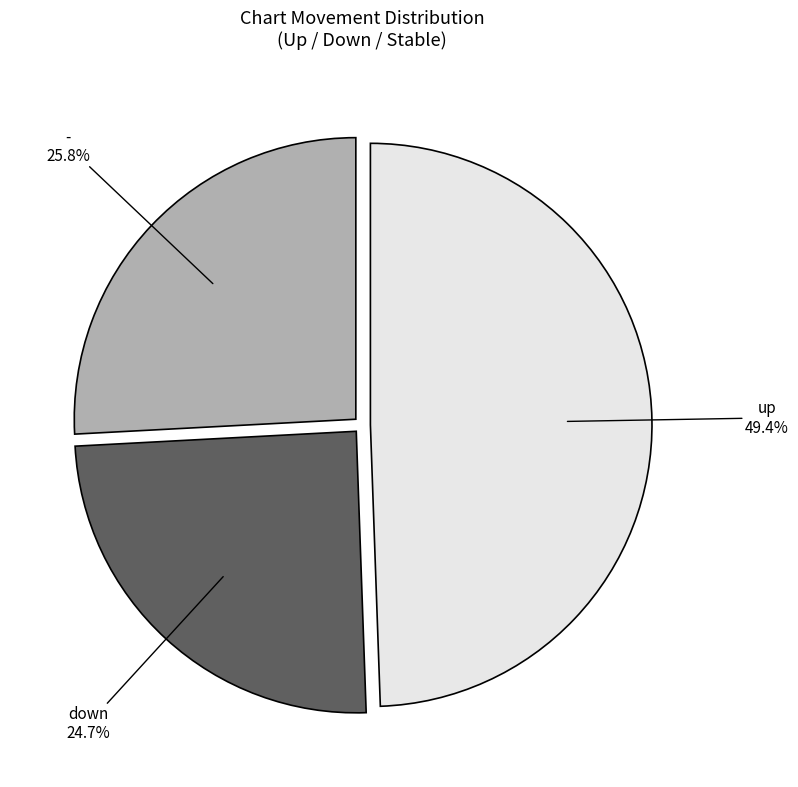

What percentage is the up slice, to the nearest percent?

49%